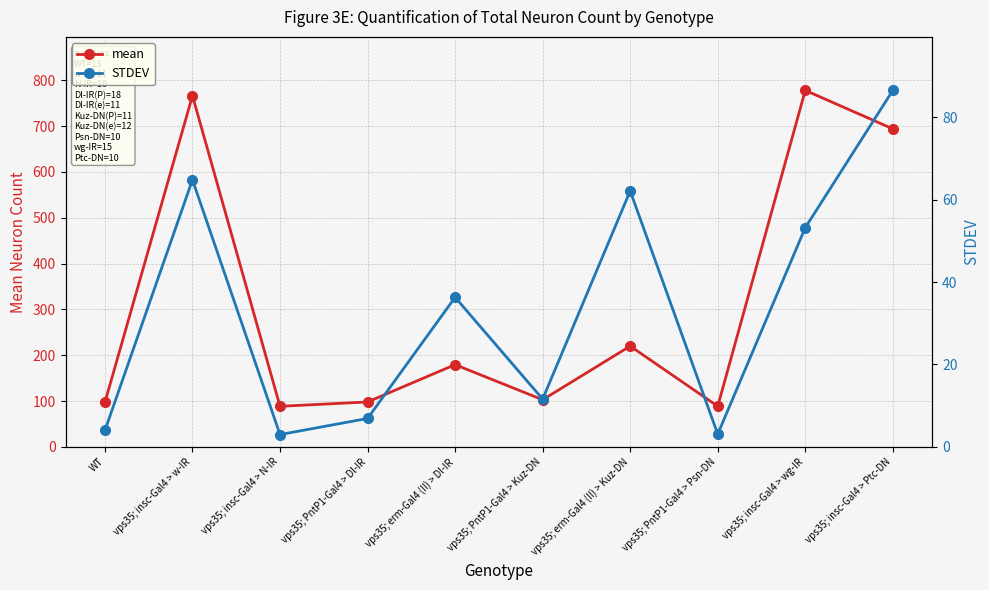

What is the value of the STDEV point at the 4th from the left?

6.9